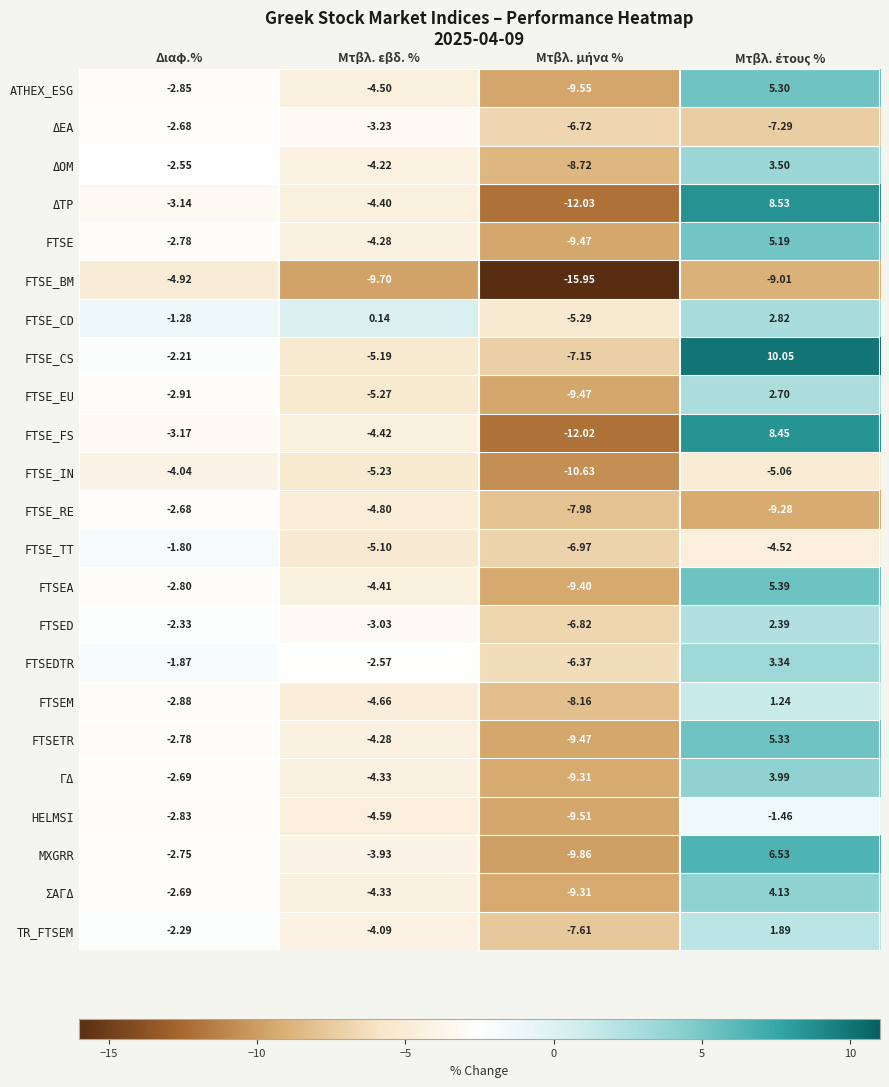

At which label is FTSE_CD closest to -1?

Διαφ.%